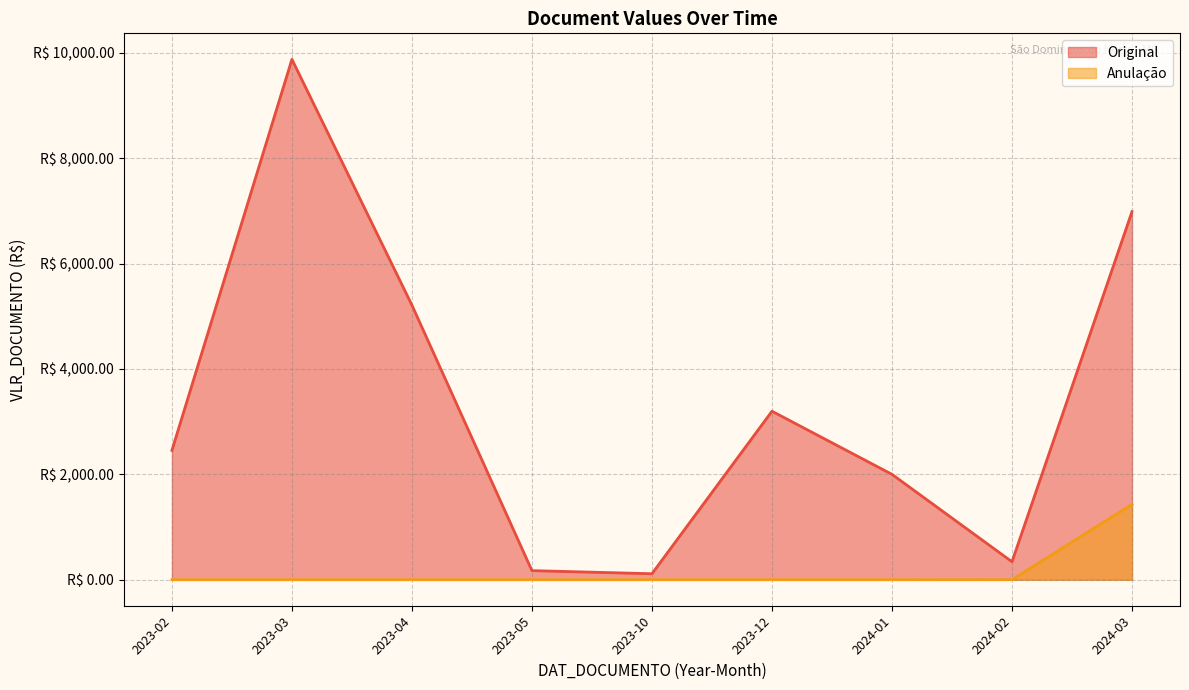

Which series has the largest total across all categories?

Original